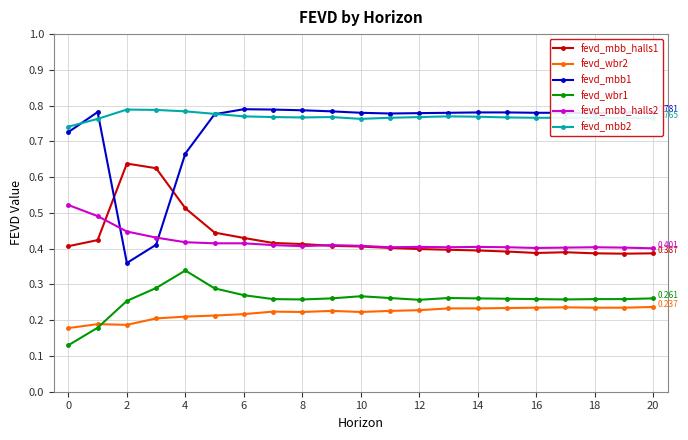

Which series has the largest range (max minus min)?

fevd_mbb1